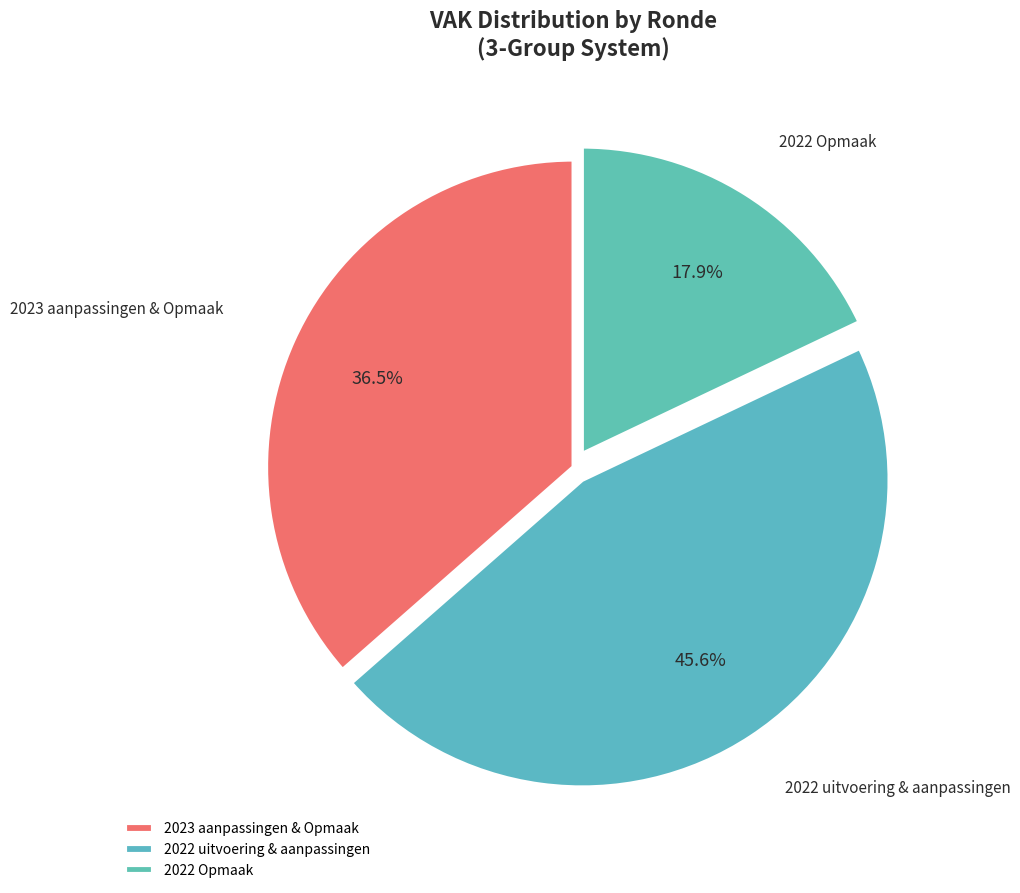

What is the total percentage of 2022 uitvoering & aanpassingen and 2022 Opmaak?

63.5%